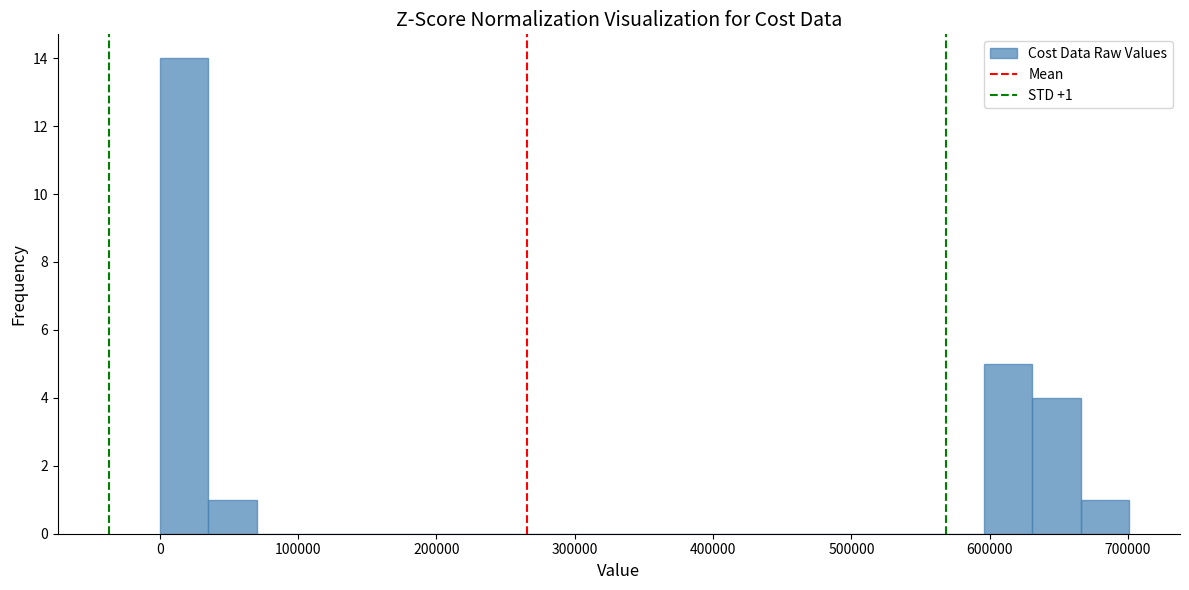

Read against the x-axis, roughly where is the centre of the tallest bar?

20000